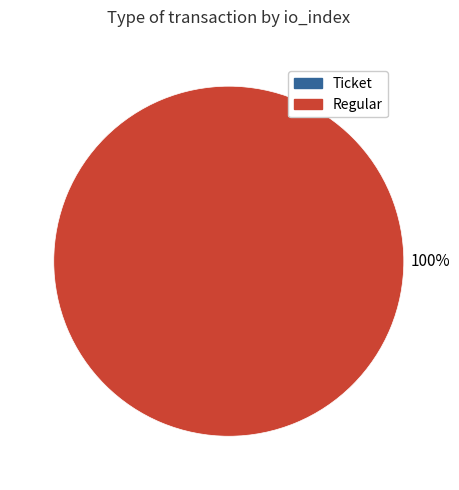

Does Regular represent more than half of the total?

Yes